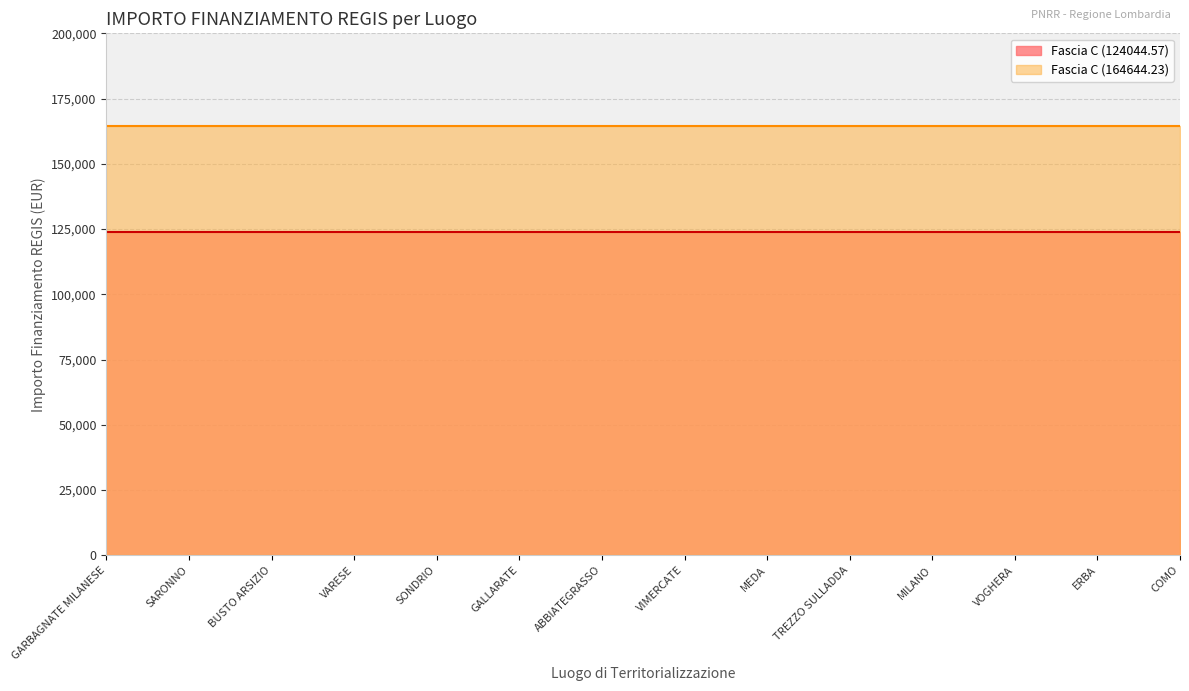

Is it true that Fascia C (124044.57) equals 124044.6 at SARONNO?

True